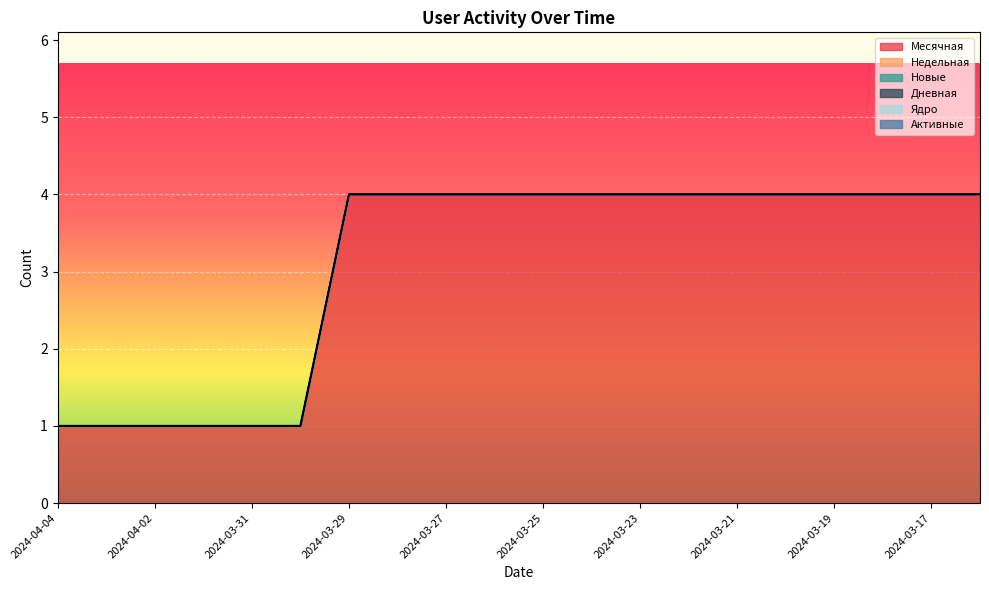

Is it true that Месячная equals 1 at 2024-03-30?

True